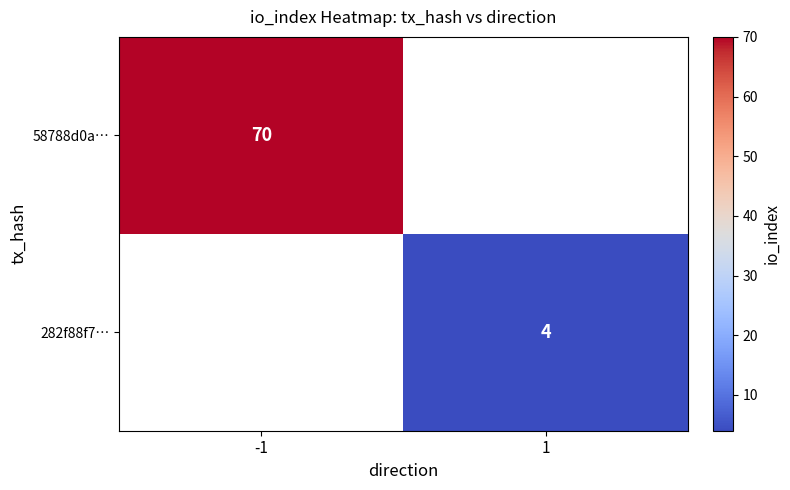

The value of 282f88f7… at 1 is 4. True or false?

True